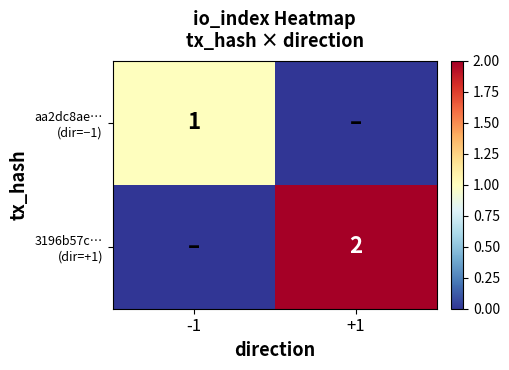

Rank the series by their maximum value, from highest to lowest.

3196b57c… (dir=+1), aa2dc8ae… (dir=−1)